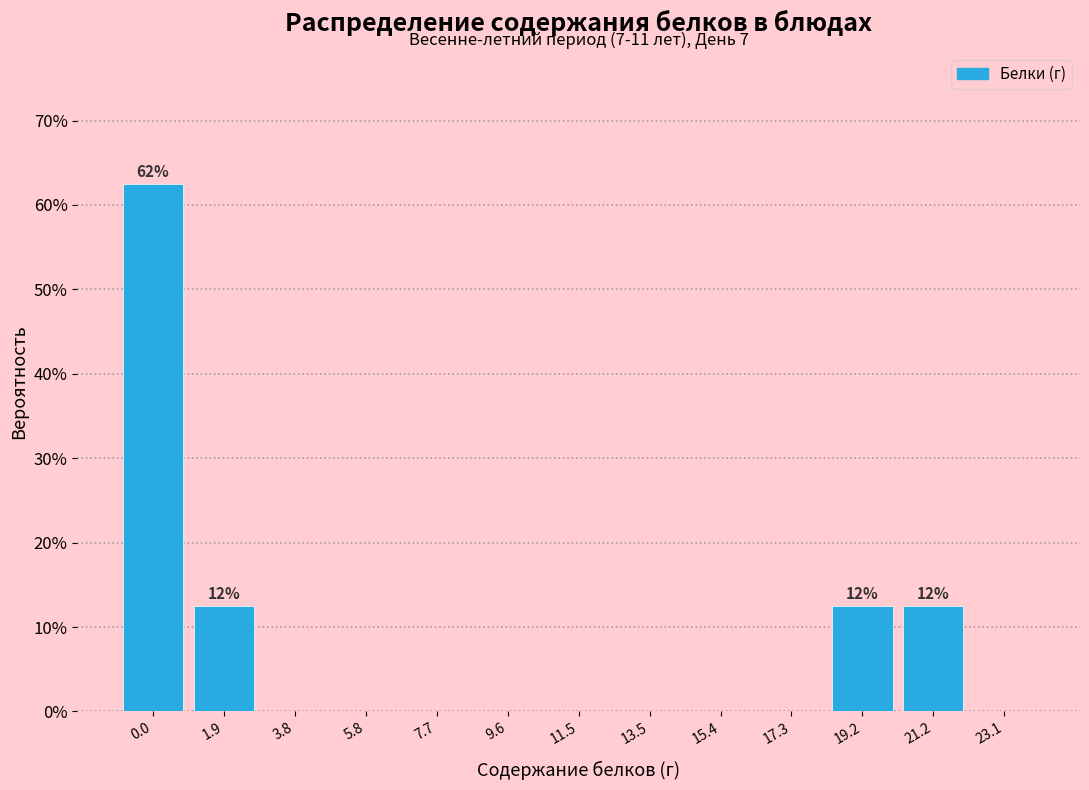

Reading left to right, extract all data points from this chart.

0.0=62.5	1.9=12.5	3.8=0.0	5.8=0.0	7.7=0.0	9.6=0.0	11.5=0.0	13.5=0.0	15.4=0.0	17.3=0.0	19.2=12.5	21.2=12.5	23.1=0.0